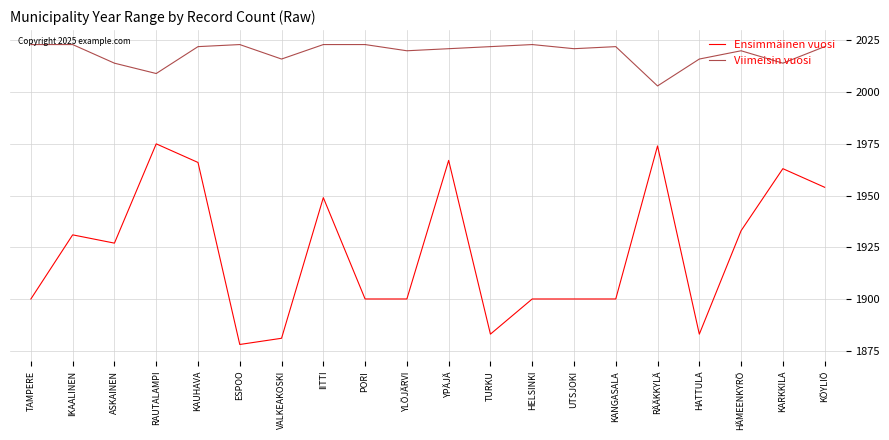

Reading left to right, what are all the values shown in this chart?

Ensimmäinen vuosi: TAMPERE=1900	IKAALINEN=1931	ASKAINEN=1927	RAUTALAMPI=1975	KAUHAVA=1966	ESPOO=1878	VALKEAKOSKI=1881	IITTI=1949	PORI=1900	YLÖJÄRVI=1900	YPÄJÄ=1967	TURKU=1883	HELSINKI=1900	UTSJOKI=1900	KANGASALA=1900	RÄÄKKYLÄ=1974	HATTULA=1883	HÄMEENKYRÖ=1933	KARKKILA=1963	KÖYLIÖ=1954
Viimeisin vuosi: TAMPERE=2023	IKAALINEN=2023	ASKAINEN=2014	RAUTALAMPI=2009	KAUHAVA=2022	ESPOO=2023	VALKEAKOSKI=2016	IITTI=2023	PORI=2023	YLÖJÄRVI=2020	YPÄJÄ=2021	TURKU=2022	HELSINKI=2023	UTSJOKI=2021	KANGASALA=2022	RÄÄKKYLÄ=2003	HATTULA=2016	HÄMEENKYRÖ=2020	KARKKILA=2014	KÖYLIÖ=2022